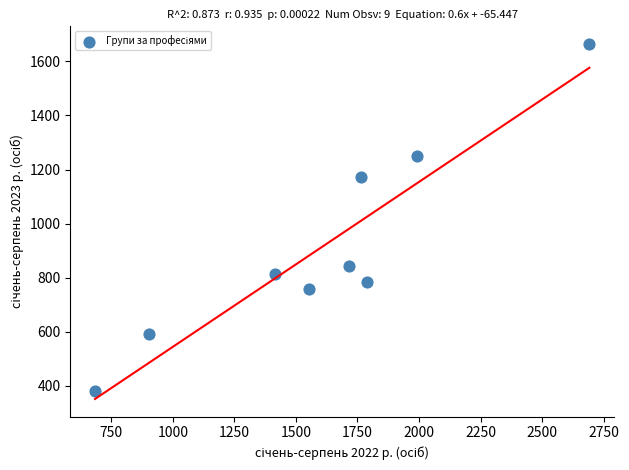

What Y value in the scatter plot is closest to 1023?

1173